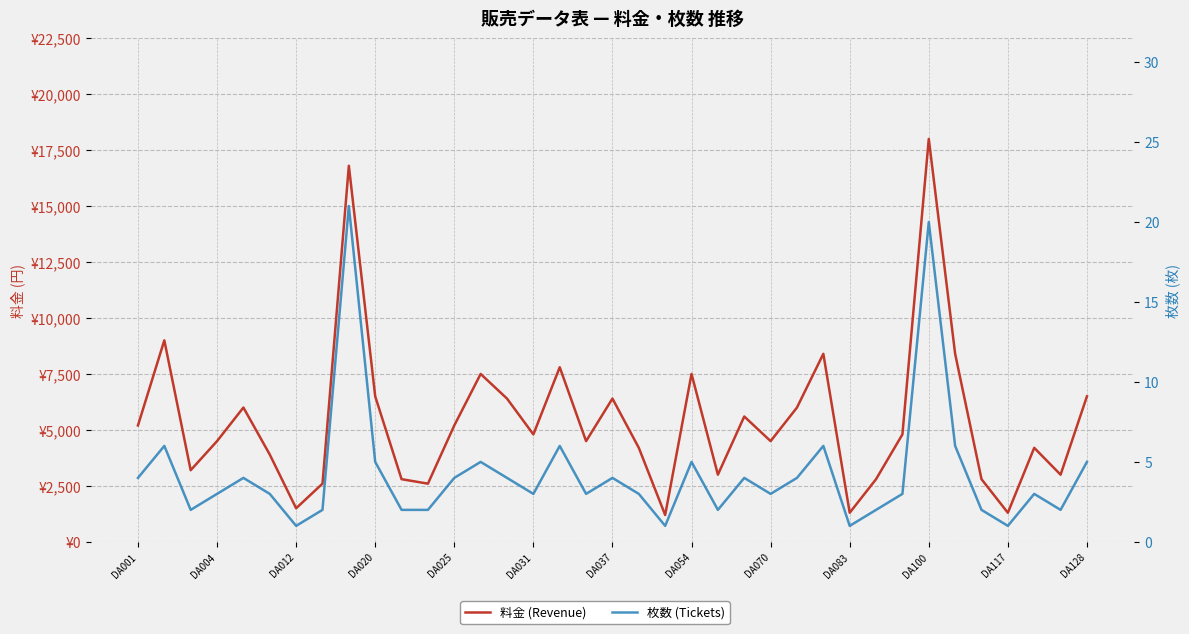

Which series has the largest total across all categories?

料金 (Revenue)